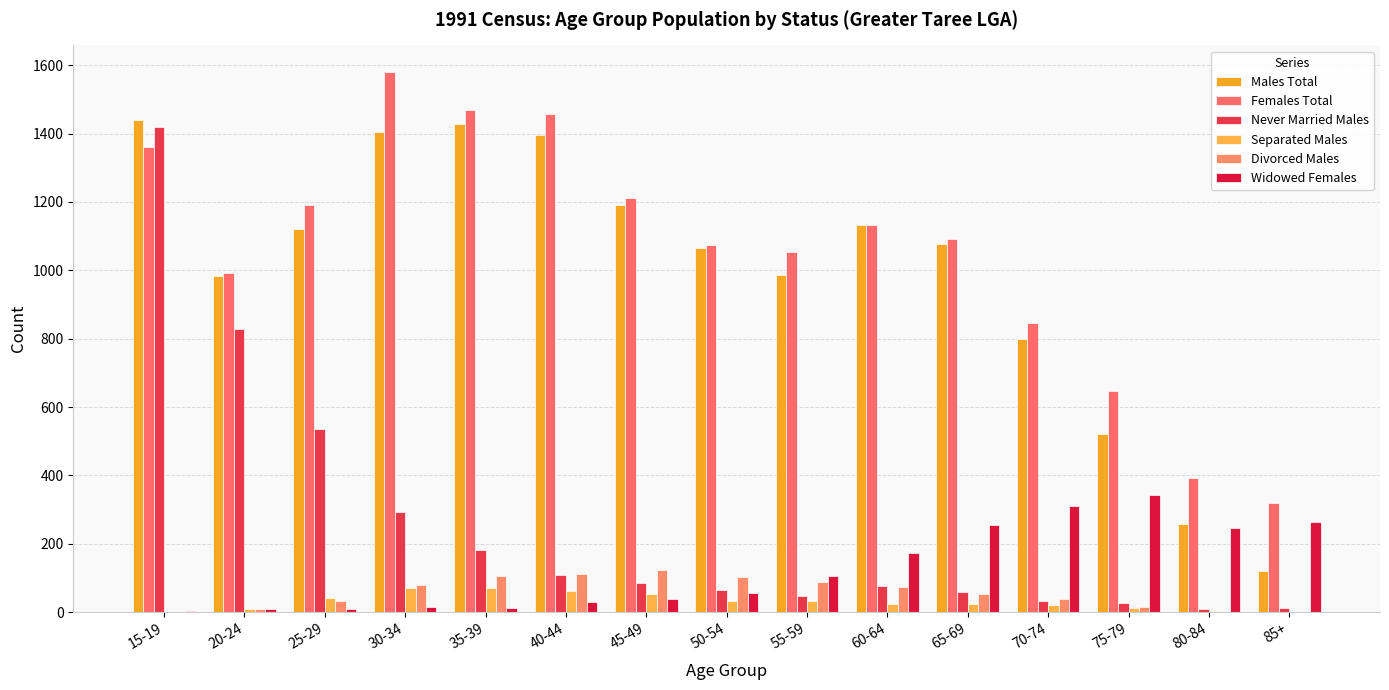

Between 25-29 and 70-74, which is larger?

25-29